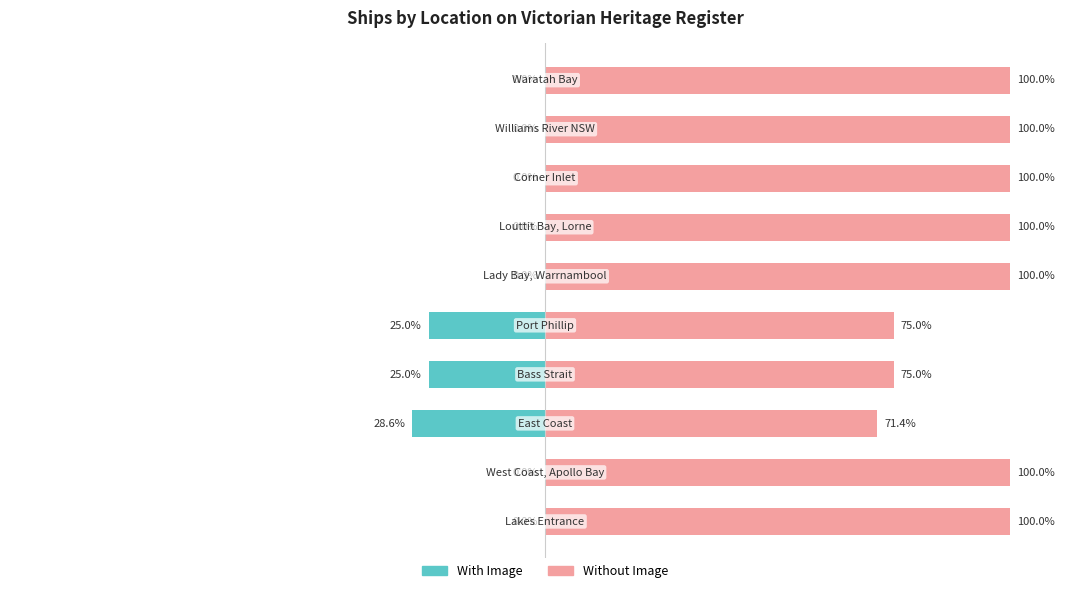

How many data points in Without Image are less than 100?

3